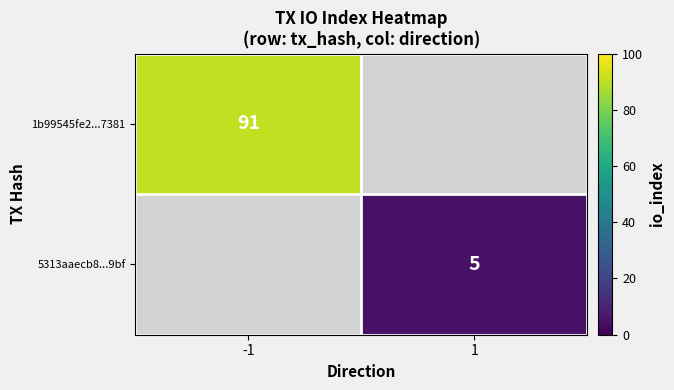

The 1b99545fe2...7381 series shows 91 at -1. True or false?

True